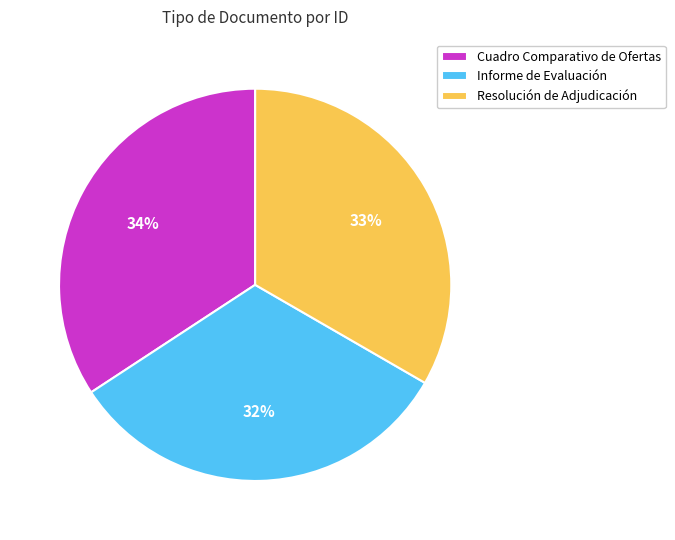

Between Resolución de Adjudicación and Cuadro Comparativo de Ofertas, which is larger?

Cuadro Comparativo de Ofertas